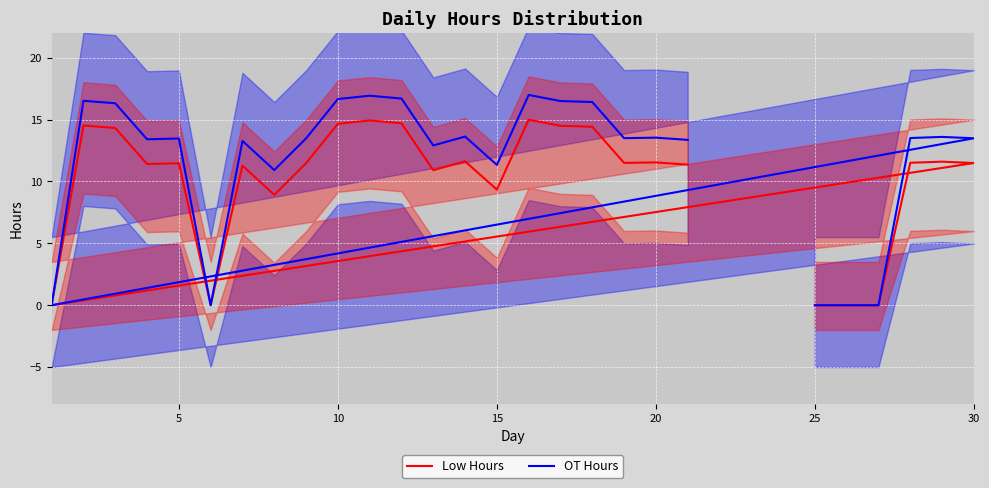

Does the chart display data point markers on the line(s)?

No